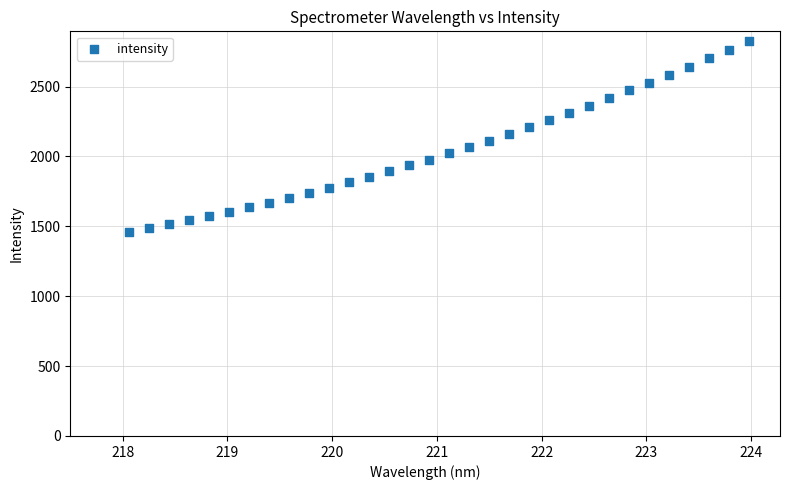

What is the range of Y values (max minus min)?

1368.8